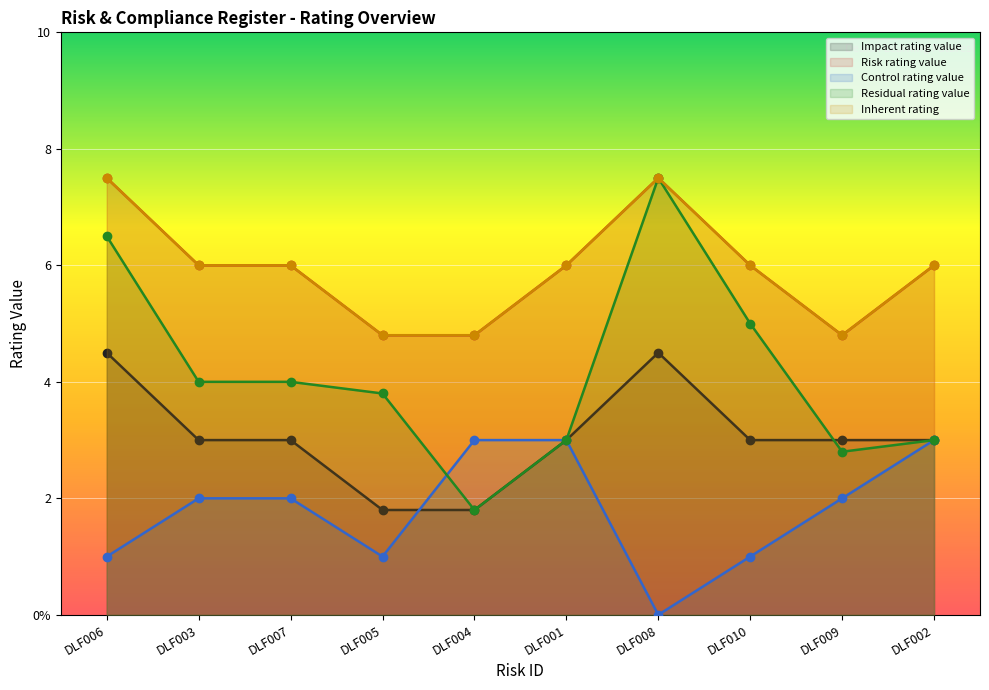

The value of Risk rating value at DLF009 is 3.1. True or false?

False